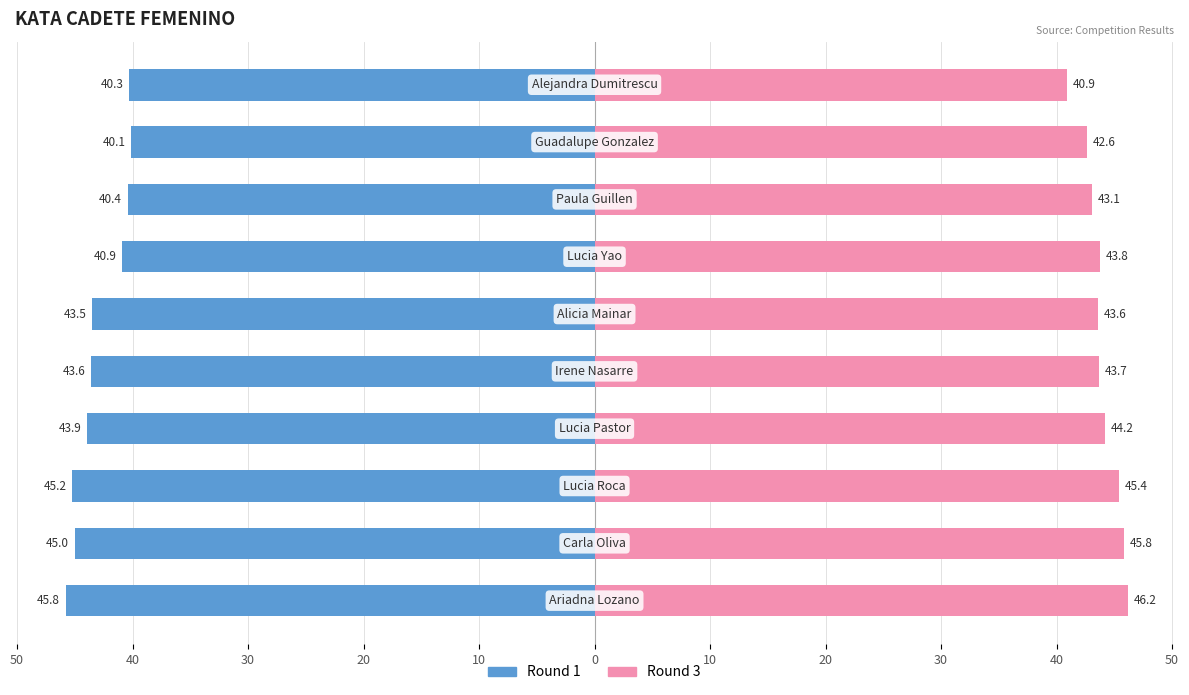

Rank the series by their average value, from lowest to highest.

Round 1, Round 3